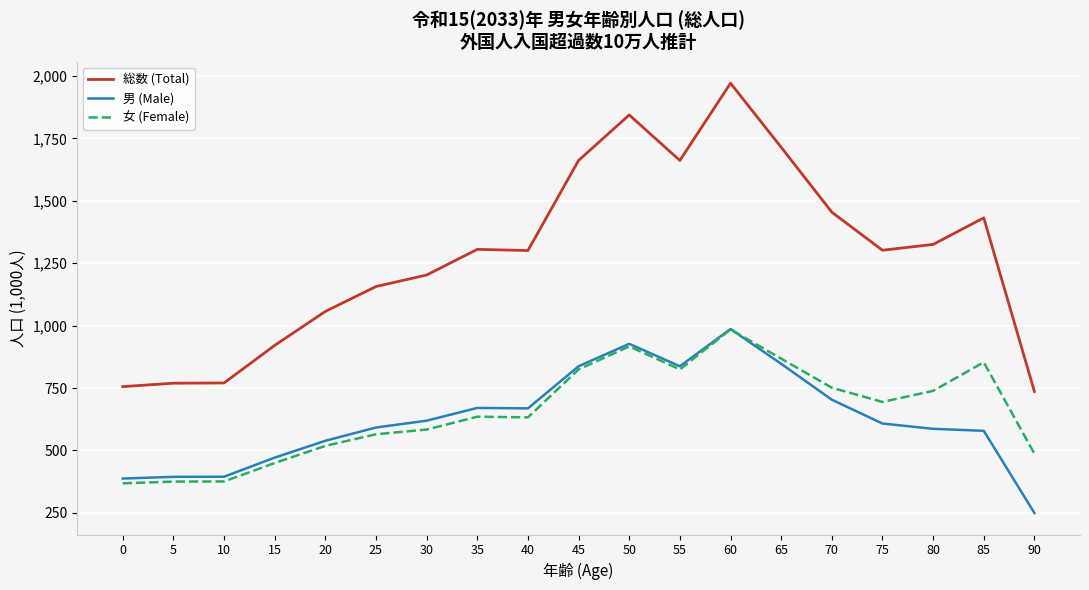

What is the total value across all series at 50?

3688.0